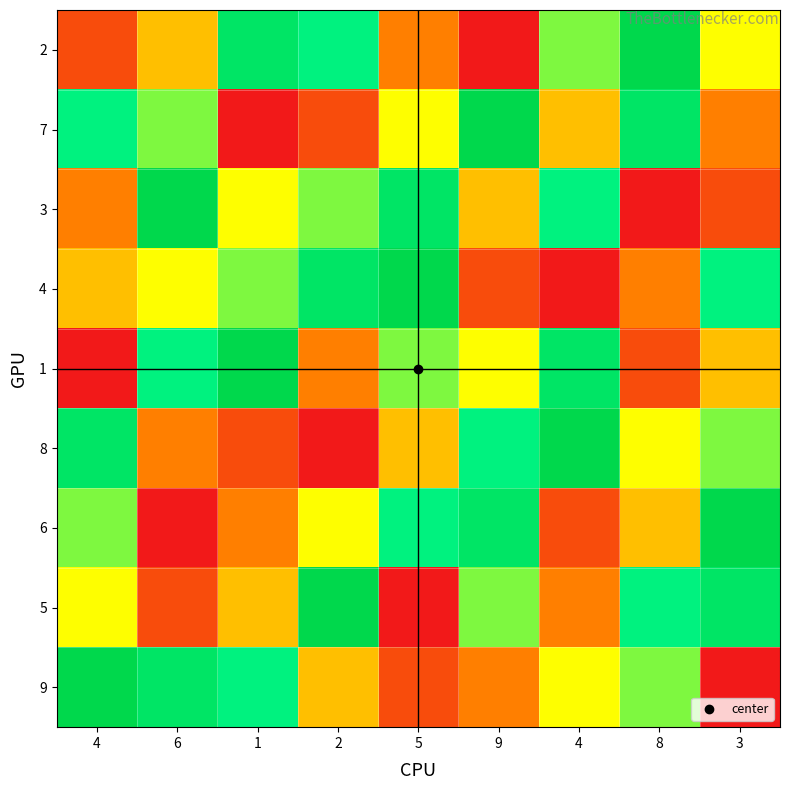

At which category is the sum across all series the highest?

4